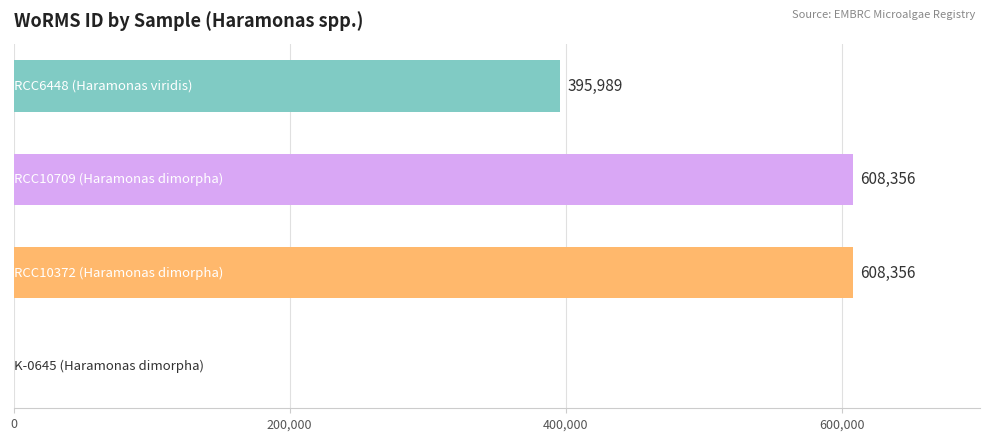

What is the sum of all values?

1612701